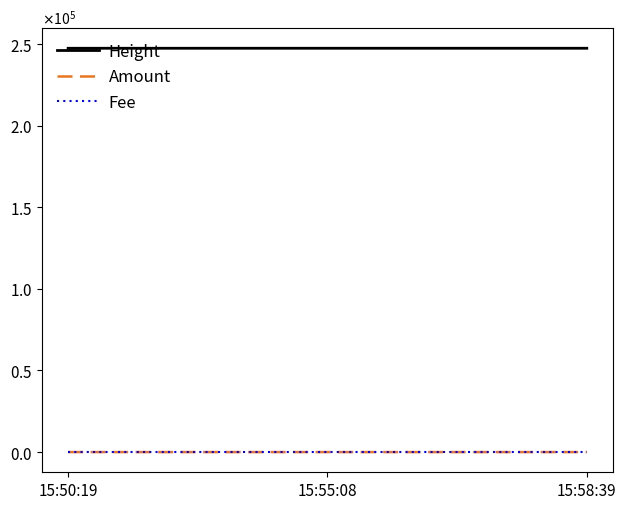

Reading left to right, transcribe all the data shown in this chart.

Height: 15:50:19=247447	15:55:08=247451	15:58:39=247452
Amount: 15:50:19=5	15:55:08=0	15:58:39=0
Fee: 15:50:19=1	15:55:08=1	15:58:39=1